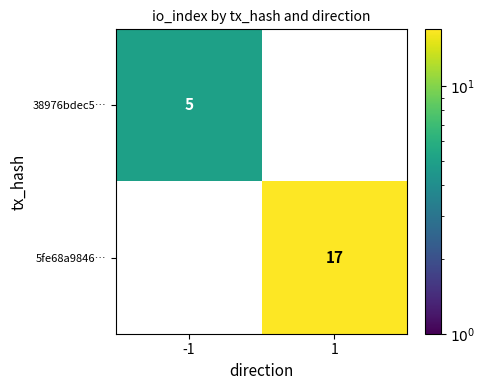

At how many categories does at least one series exceed 14?

1